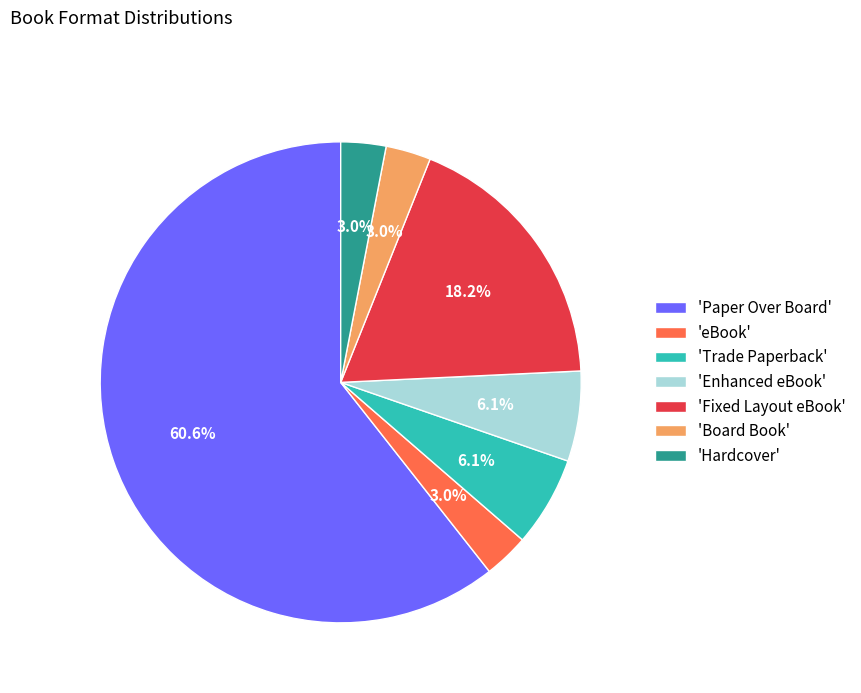

Which category has the biggest portion of the pie?

'Paper Over Board'